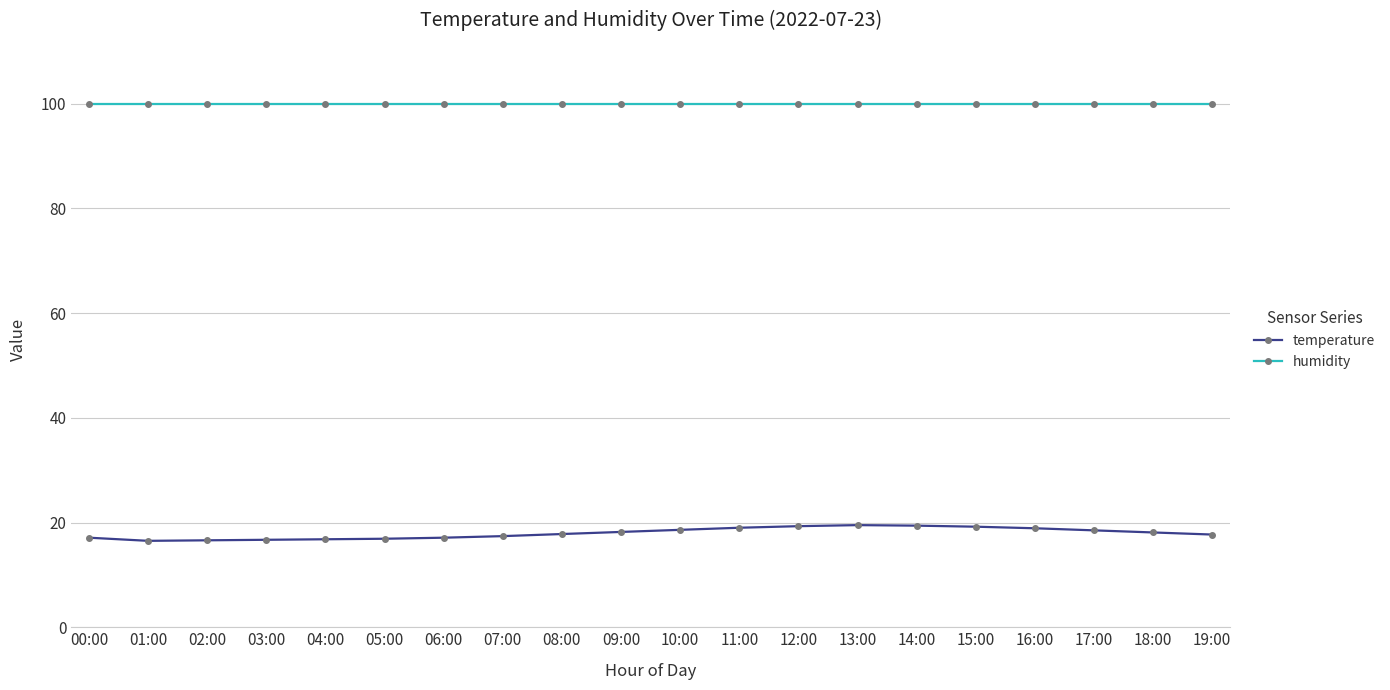

What is the maximum value shown in the chart?

99.9